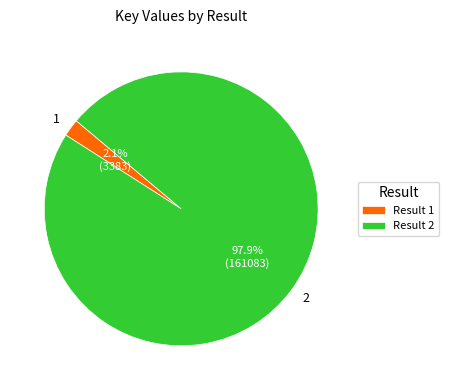

What percentage do 2 and 1 together represent?

100.0%